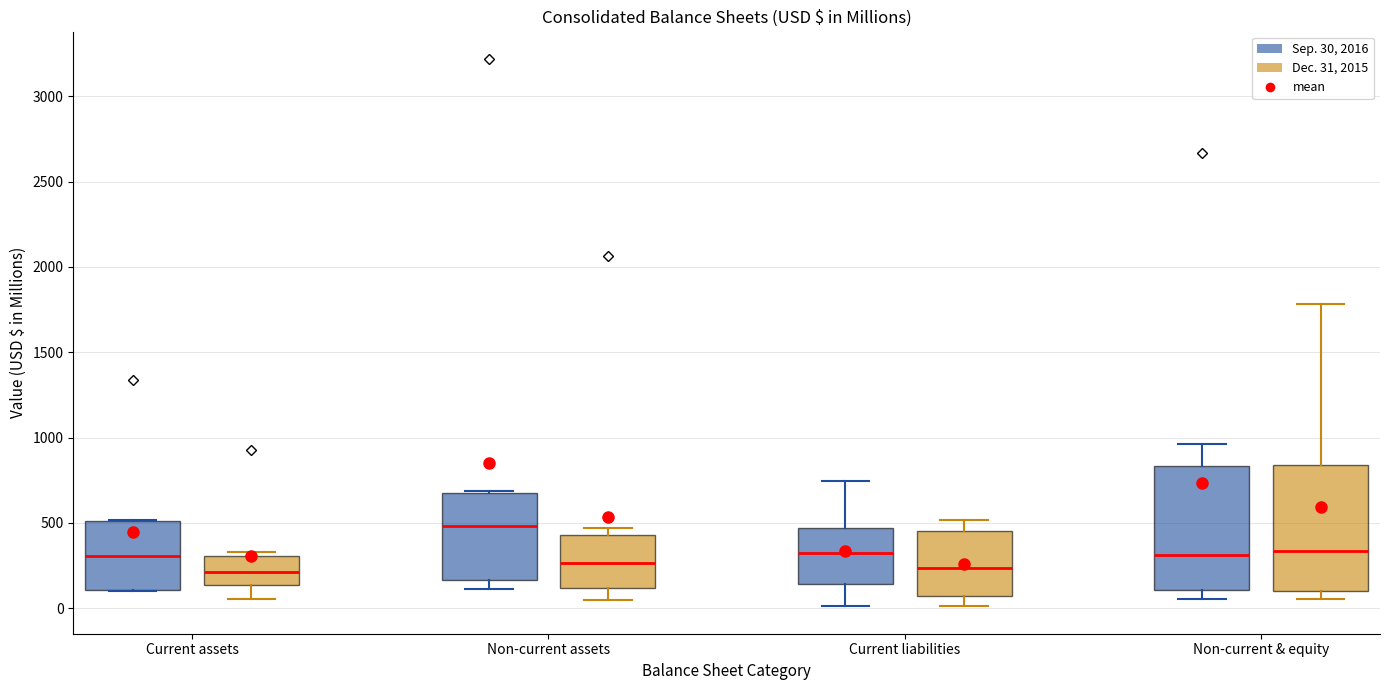

Reading left to right, read every box against the y-axis: the position of its median line, the range the box covers, and the ends of its whiskers. The values are not printed on the chart, so give them approximately, as read against the axis.

Current assets (Sep. 30, 2016): median 300, box 100 to 500, whiskers 100 to 500
Current assets (Dec. 31, 2015): median 200, box 150 to 300, whiskers 50 to 350
Non-current assets (Sep. 30, 2016): median 500, box 150 to 700, whiskers 100 to 700
Non-current assets (Dec. 31, 2015): median 250, box 100 to 450, whiskers 50 to 450 (just above the box's upper edge)
Current liabilities (Sep. 30, 2016): median 350, box 150 to 450, whiskers 0 to 750
Current liabilities (Dec. 31, 2015): median 250, box 50 to 450, whiskers 0 to 500
Non-current & equity (Sep. 30, 2016): median 300, box 100 to 850, whiskers 50 to 950
Non-current & equity (Dec. 31, 2015): median 350, box 100 to 850, whiskers 50 to 1800